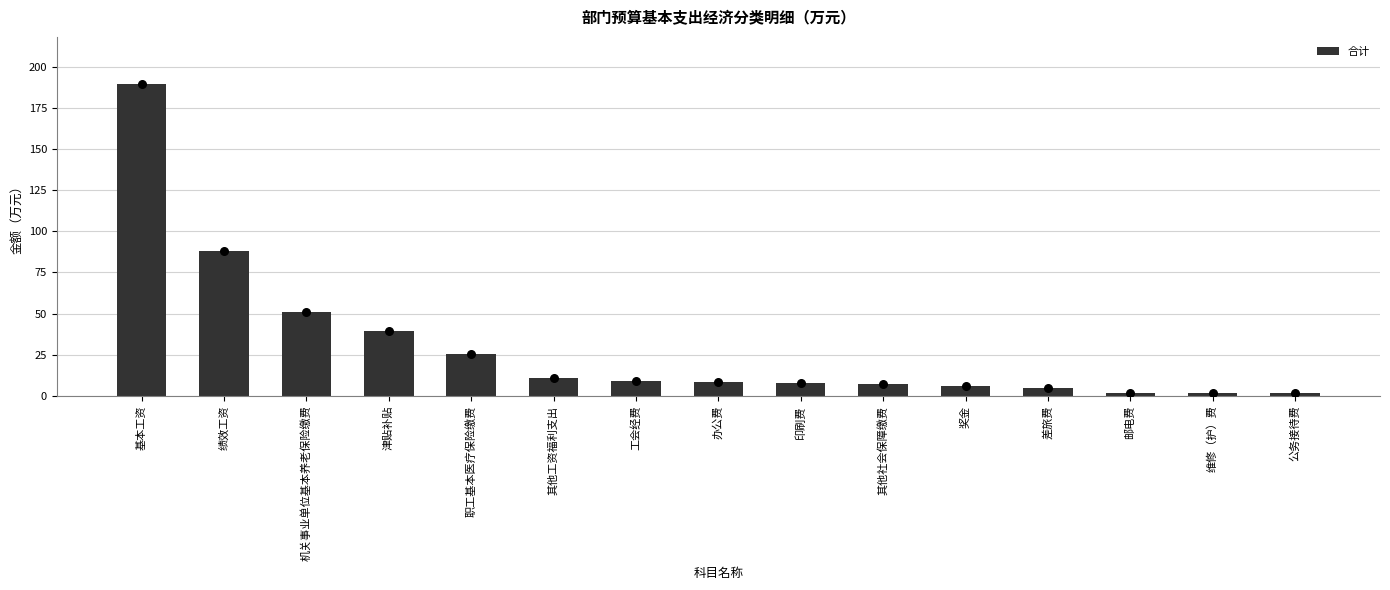

What is the change in value from 基本工资 to 维修（护）费?

-187.6